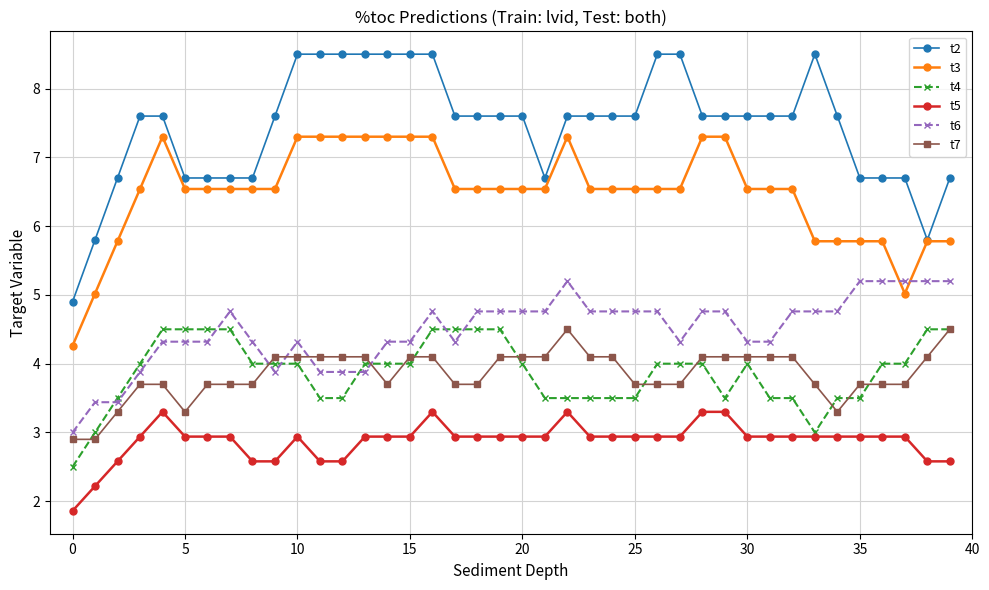

True or false: t4 and t2 cross at least once.

False